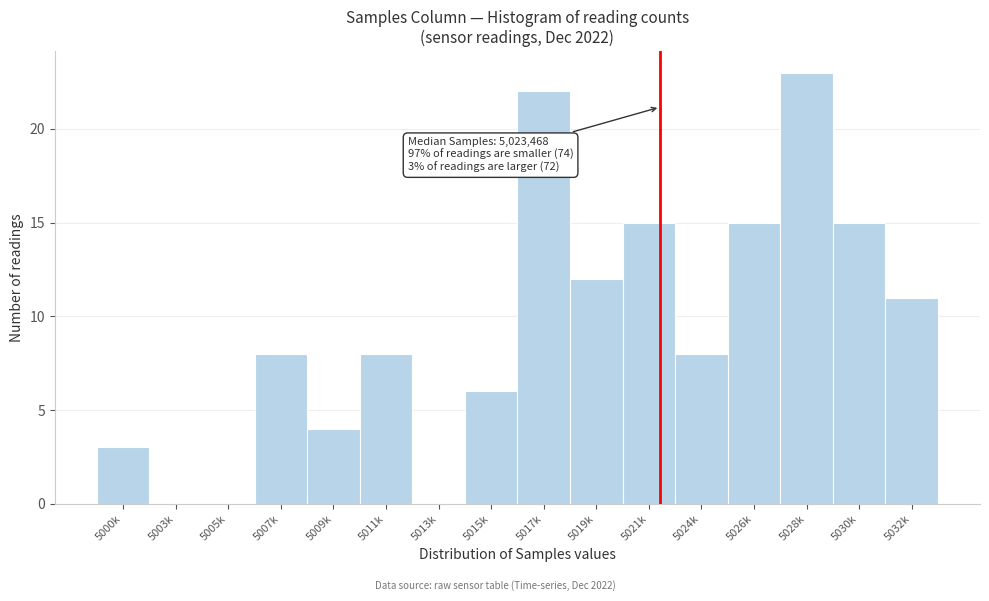

Reading left to right, transcribe all the data shown in this chart.

5000k=3	5003k=0	5005k=0	5007k=8	5009k=4	5011k=8	5013k=0	5015k=6	5017k=22	5019k=12	5021k=15	5024k=8	5026k=15	5028k=23	5030k=15	5032k=11